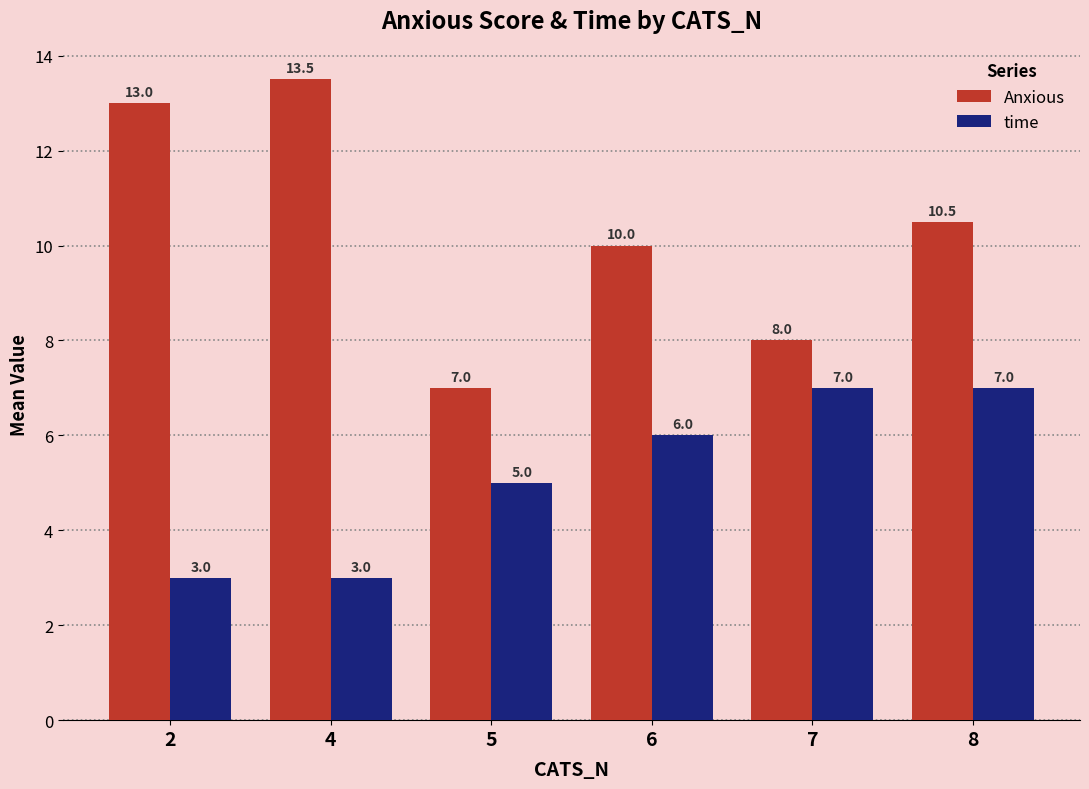

Which series has the largest total across all categories?

Anxious